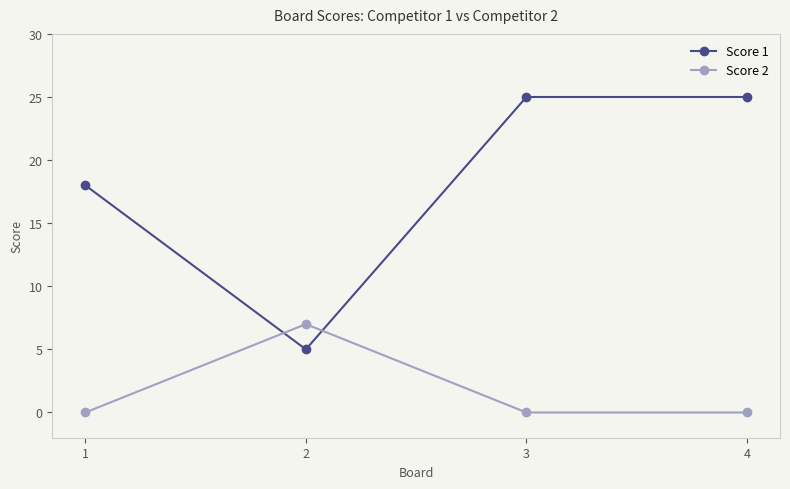

At 3, list the series in order from smallest to largest.

Score 2, Score 1